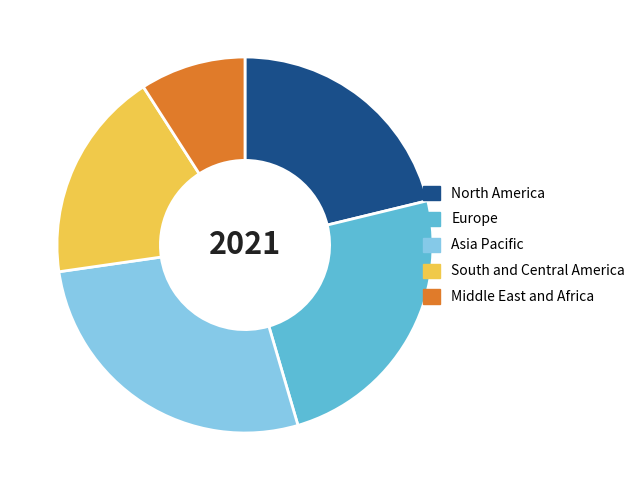

Does any single category account for the majority?

No